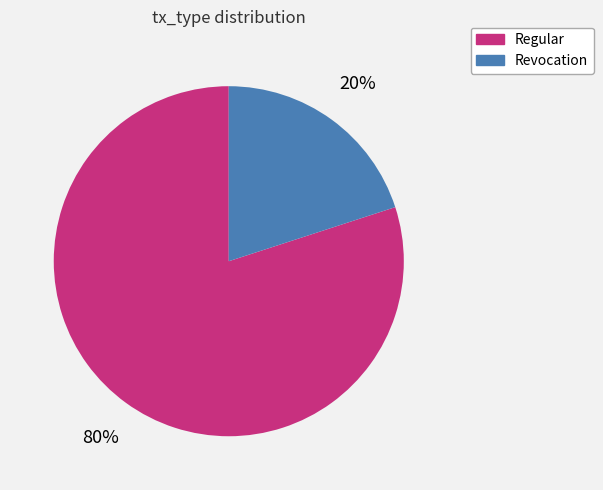

Which slice represents more than half of the pie?

Regular